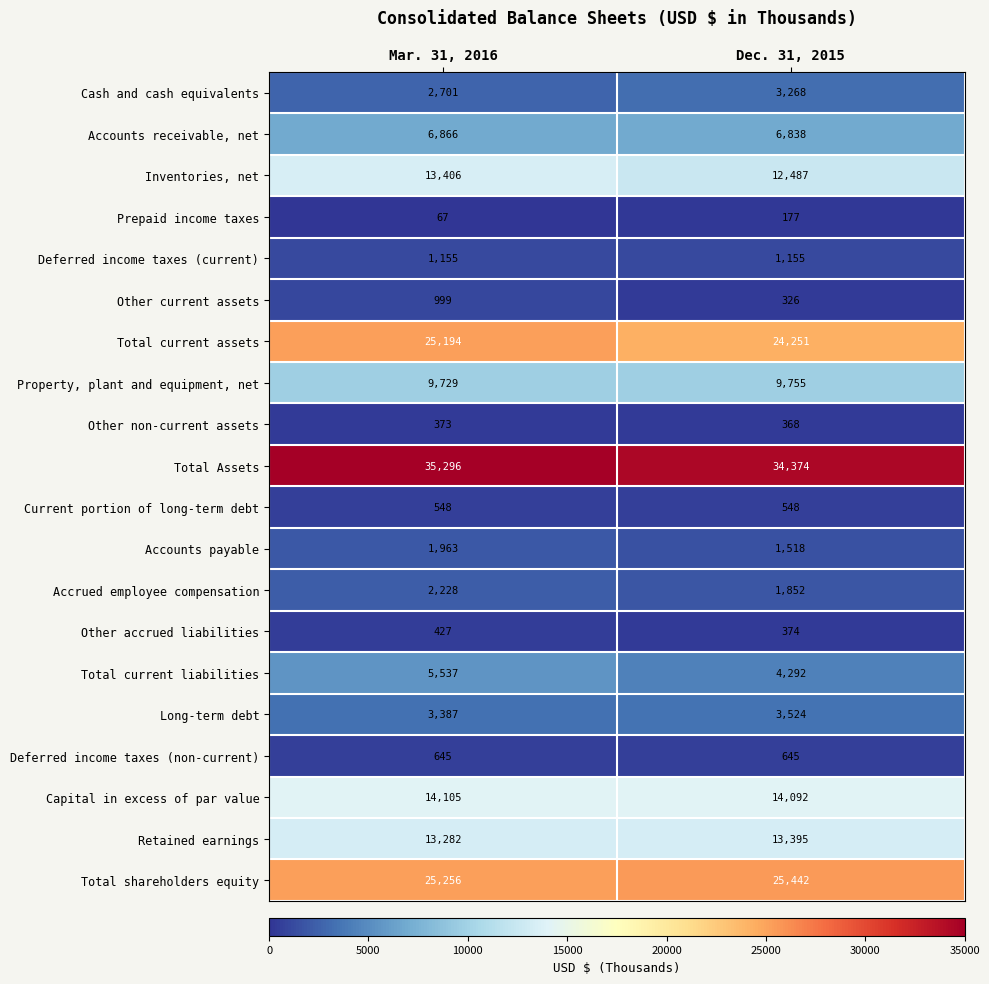

True or false: Total current liabilities has a value of 5537 at Mar. 31, 2016.

True